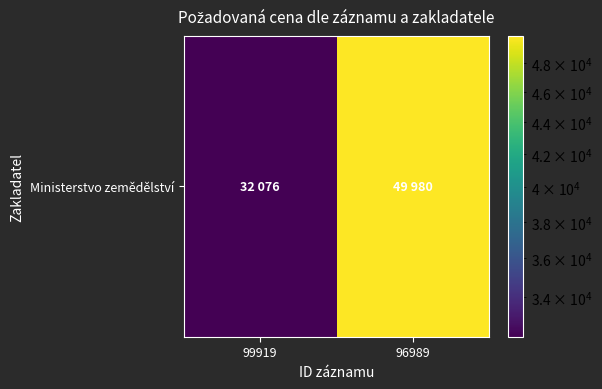

What is the sum of the values at 99919 and 96989?

82056